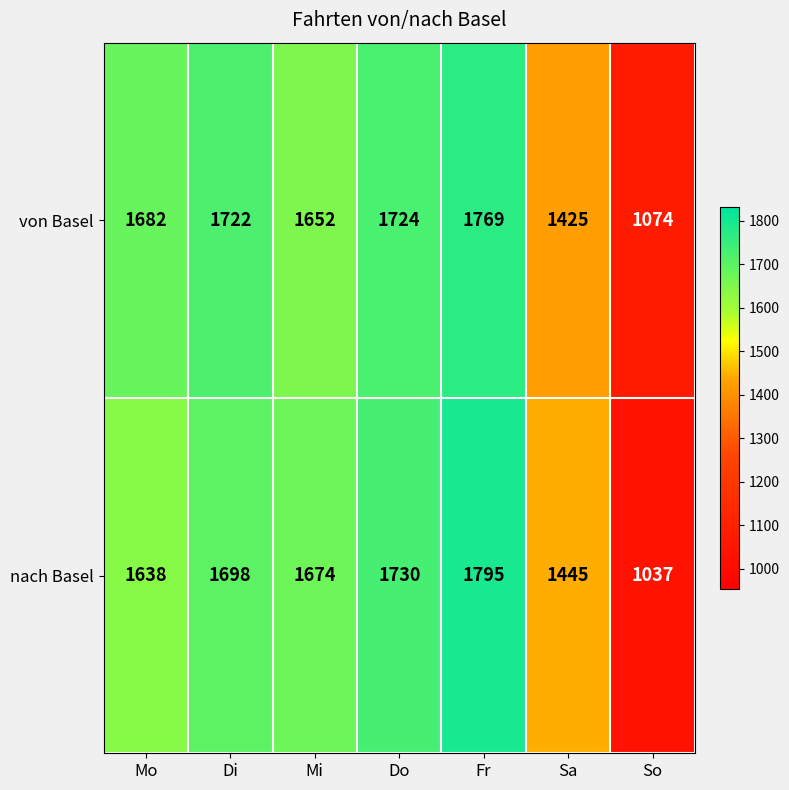

What is the difference between the maximum and second lowest values in the von Basel series?

344